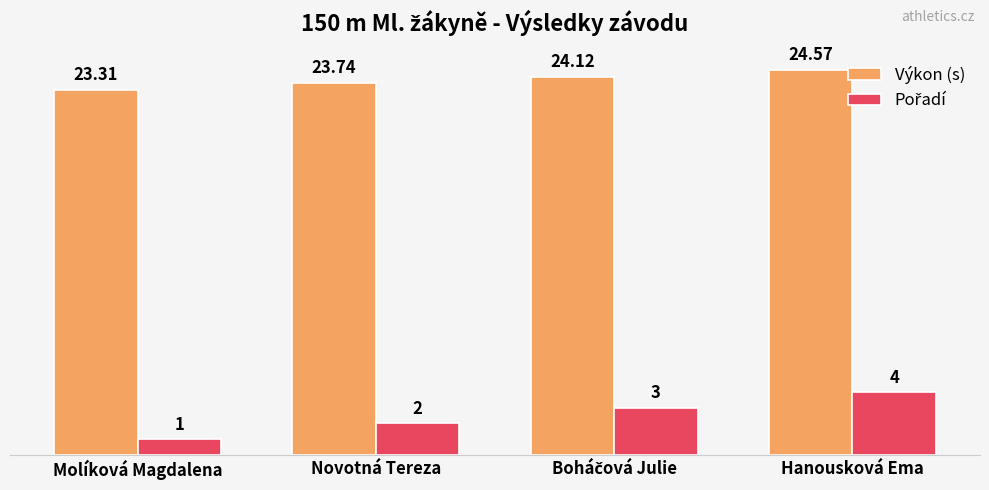

At how many categories does at least one series exceed 6?

4